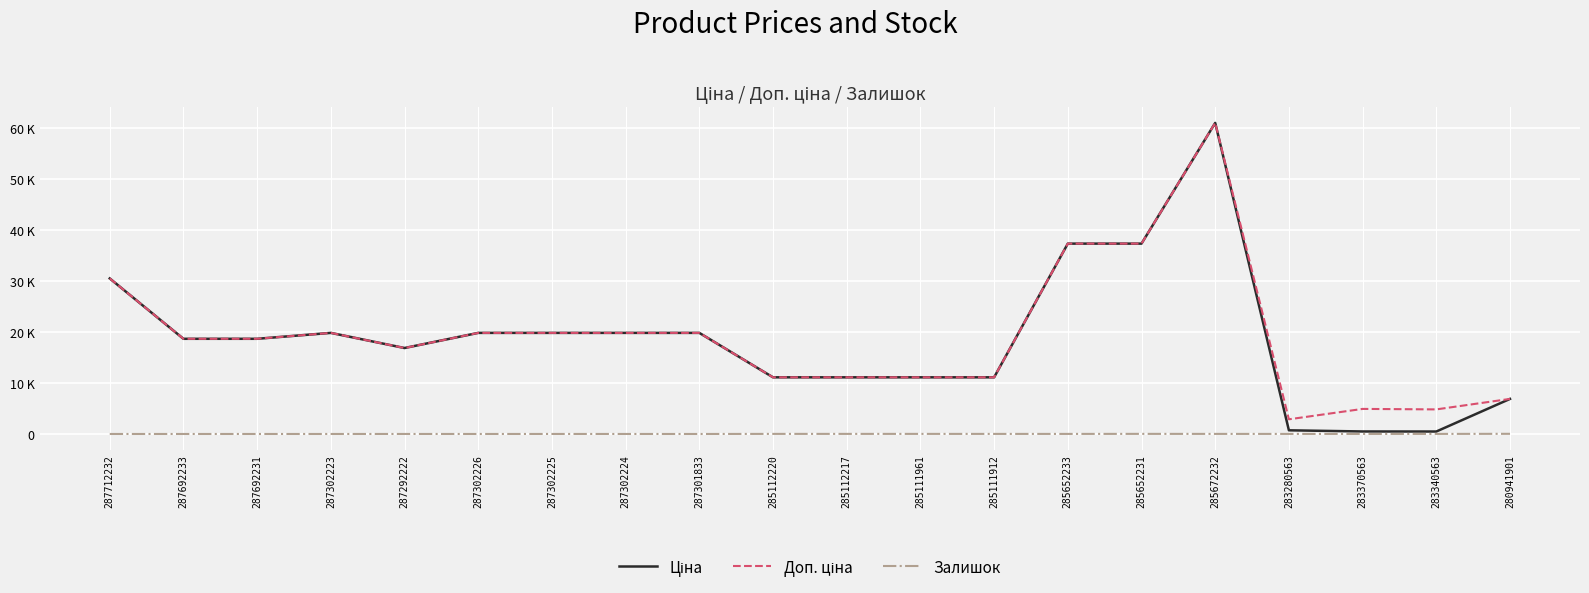

Is it true that Залишок equals 20.9 at 285652233?

False